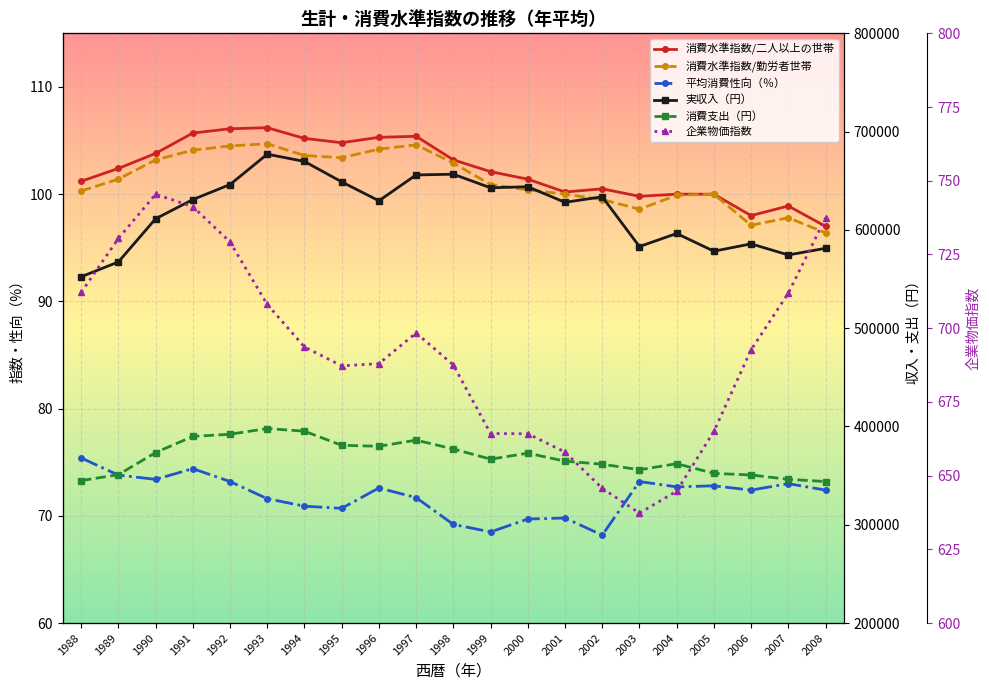

Is the value of 企業物価指数 at 1993 greater than the value of 消費水準指数/勤労者世帯 at 1998?

Yes